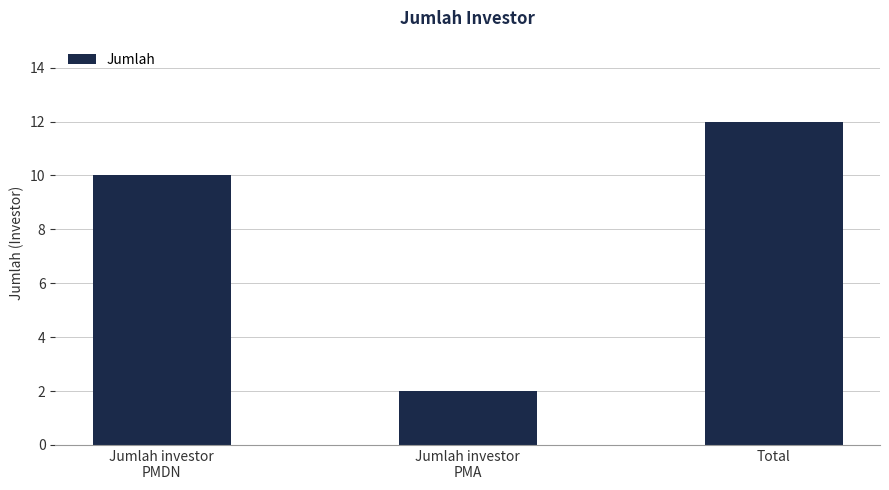

What is the change in value from Jumlah investor
PMA to Total?

+10